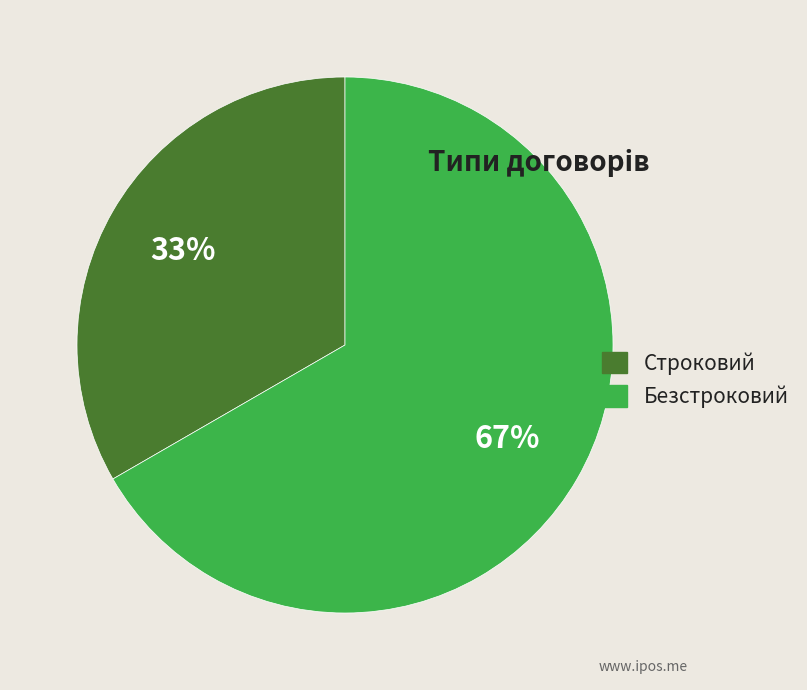

Is the sum of Безстроковий and Строковий greater than half?

Yes